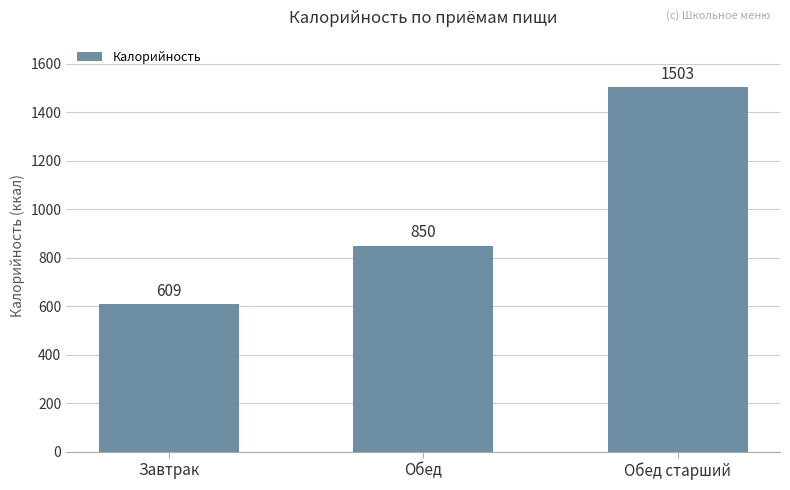

Reading right to left, what are all the values shown in this chart?

Обед старший=1503	Обед=850	Завтрак=609